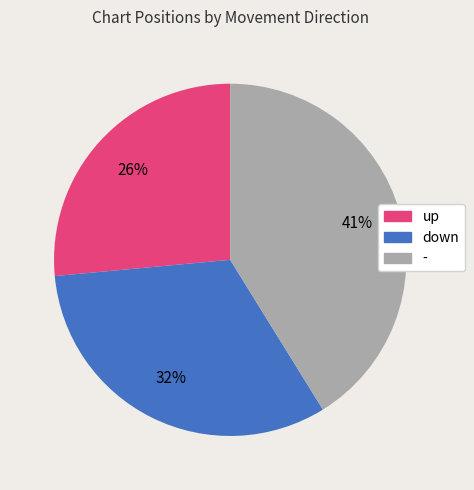

Is there any slice that represents more than half of the pie?

No